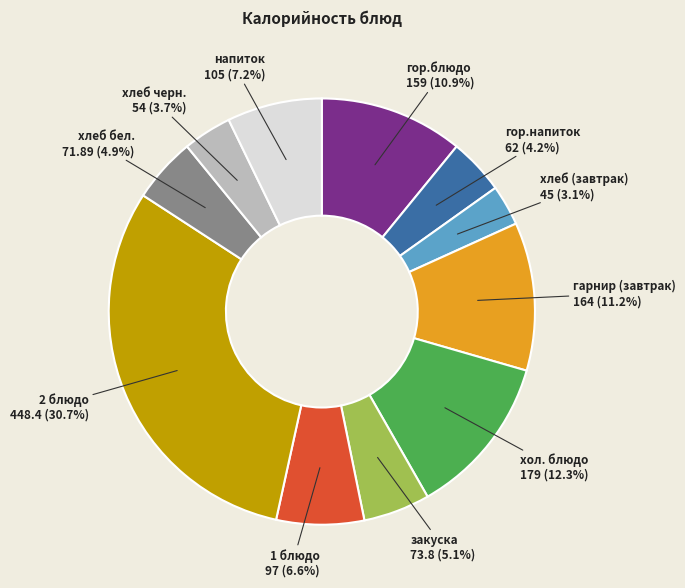

Which has a higher value, 2 блюдо or напиток?

2 блюдо